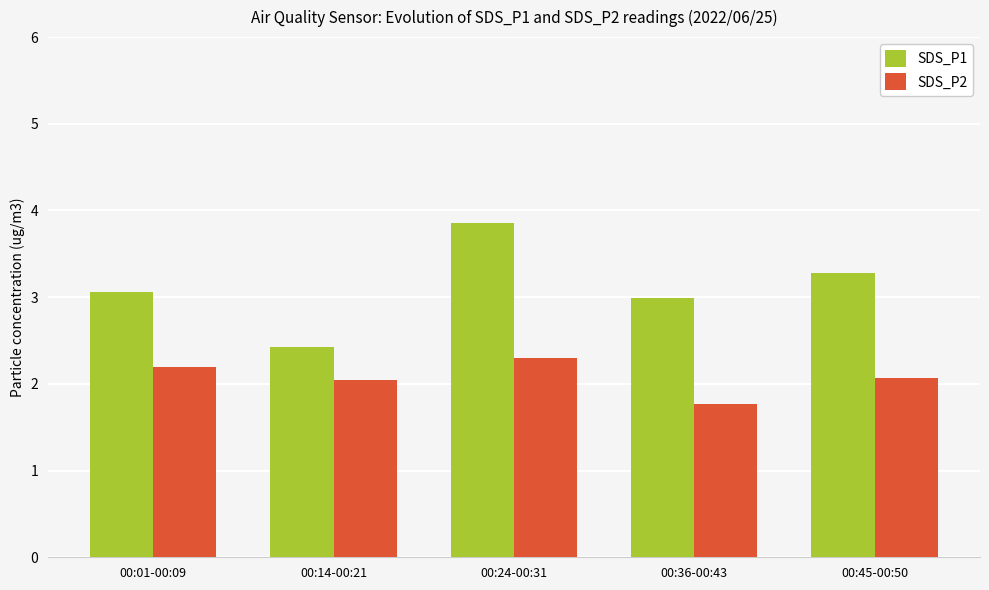

What is the label of the 3rd bar from the left?

00:24-00:31